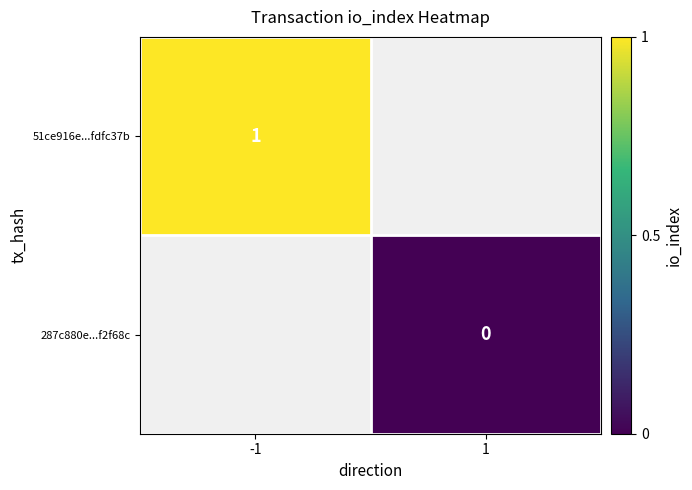

Is the value of 51ce916e...fdfc37b at -1 greater than the value of 287c880e...f2f68c at 1?

Yes